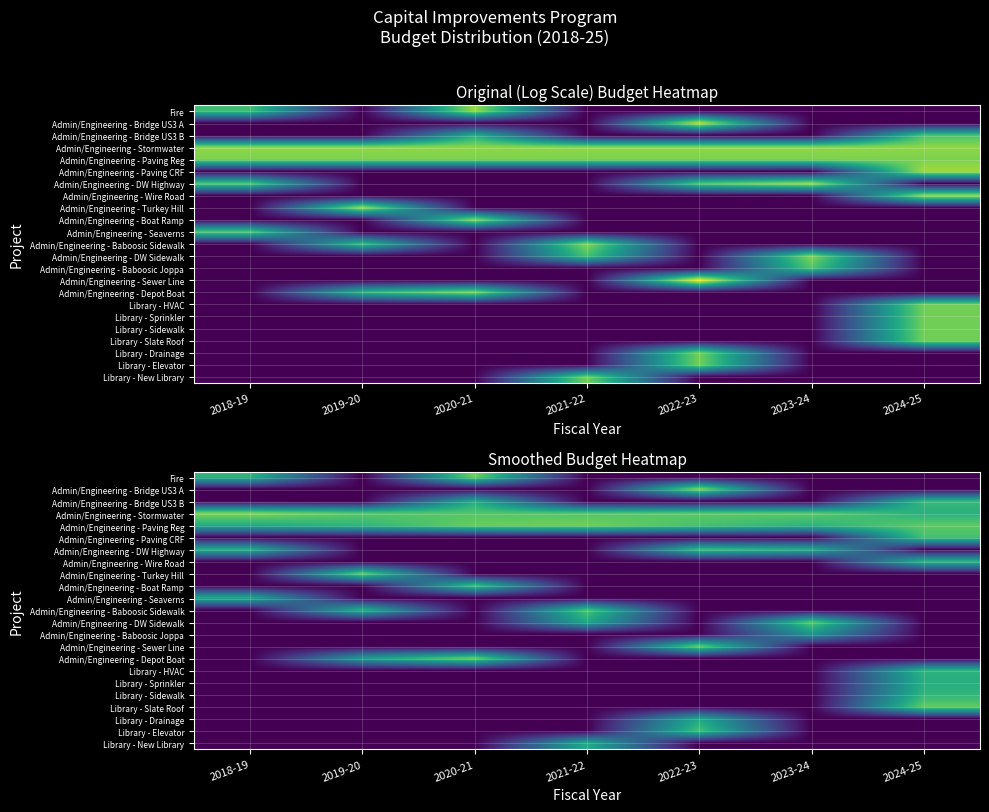

What is the difference between the highest and lowest values at 2024-25?

11.1